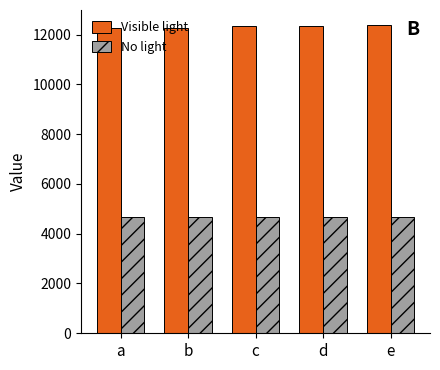

What is the value of the Visible light bar at the 1st from the left?

12266